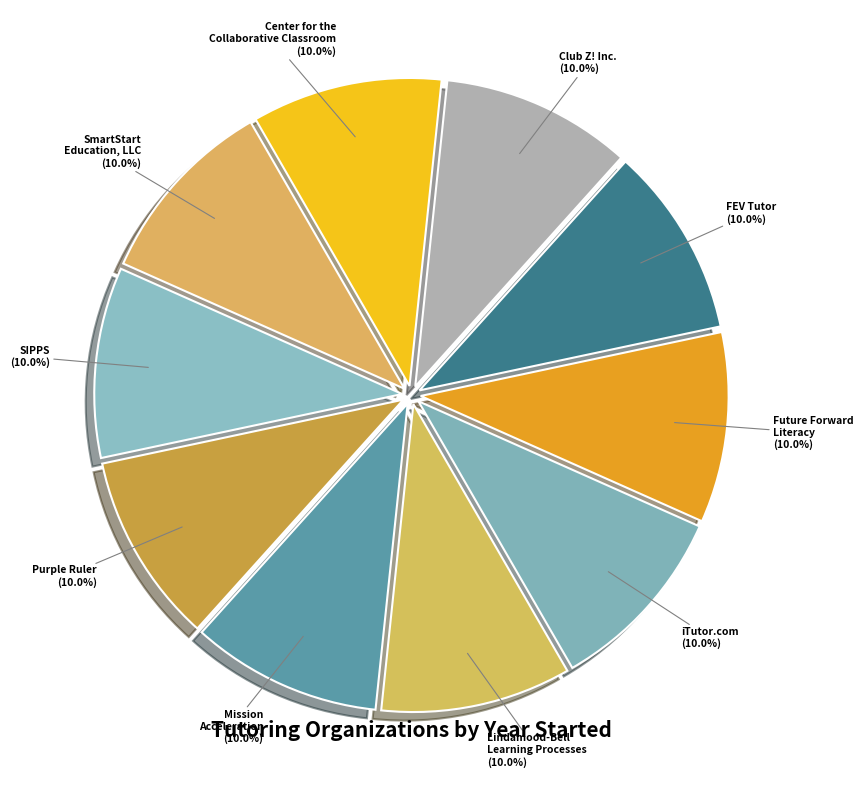

What percentage do Lindamood-Bell Learning Processes and SmartStart Education, LLC together represent?

19.9%